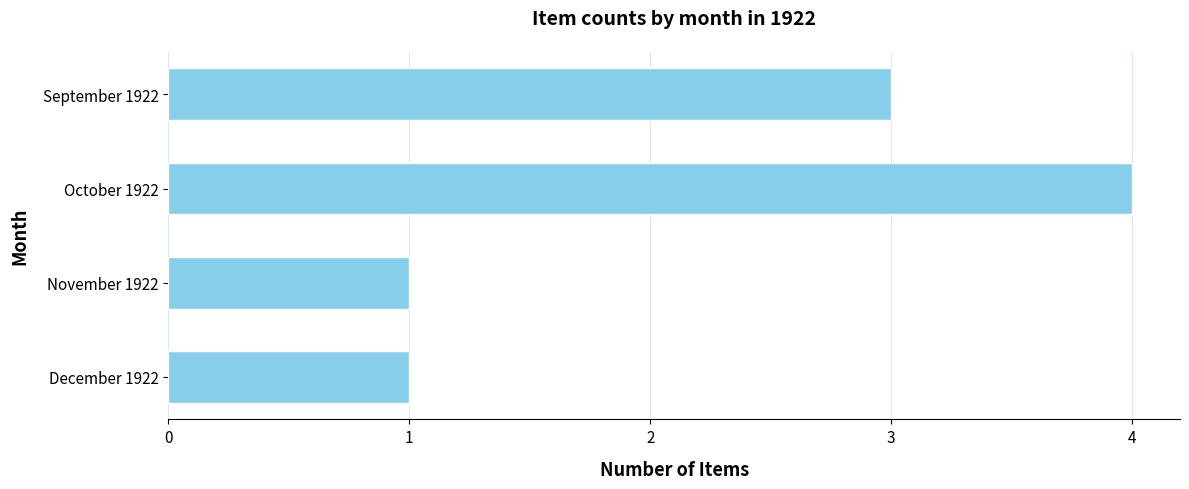

What is the sum of all values?

9